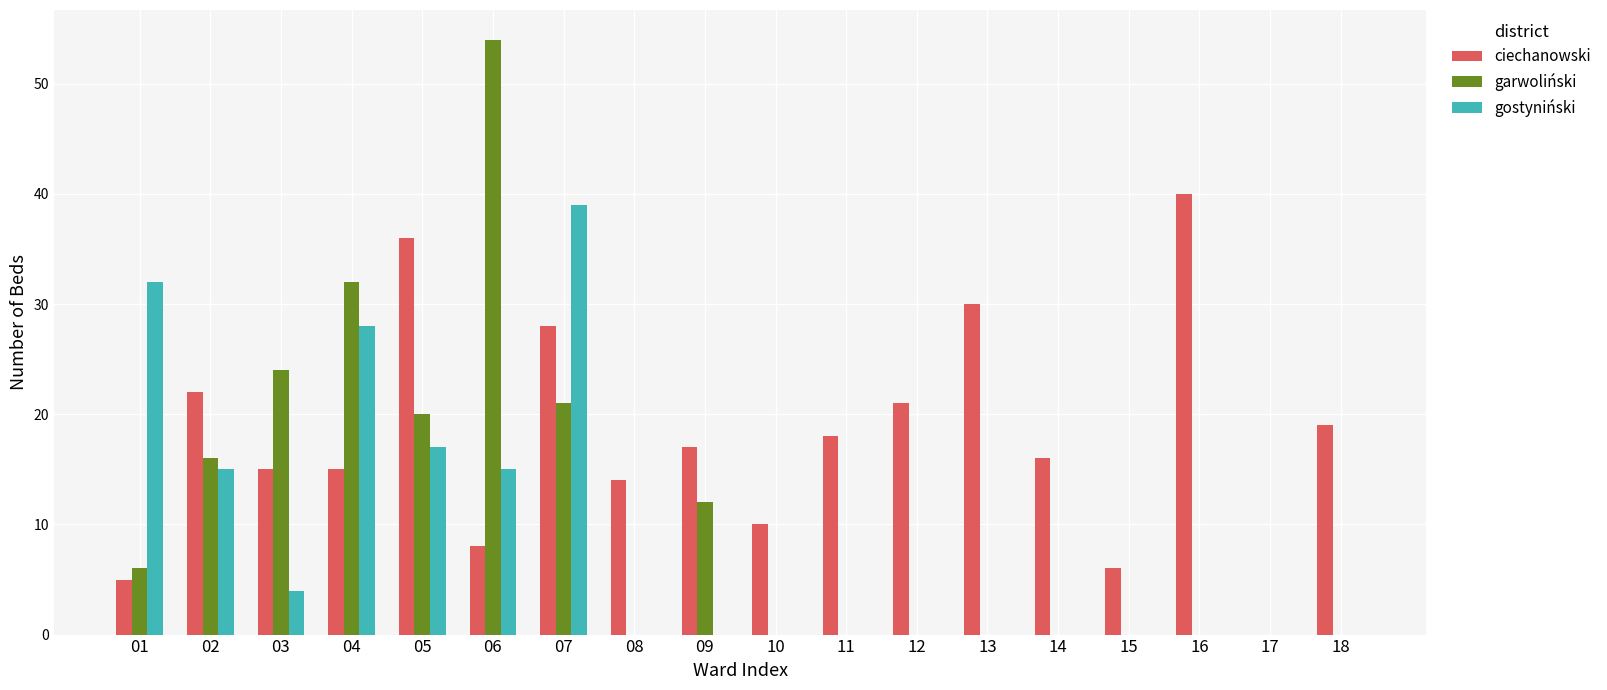

Which series has the largest total across all categories?

ciechanowski